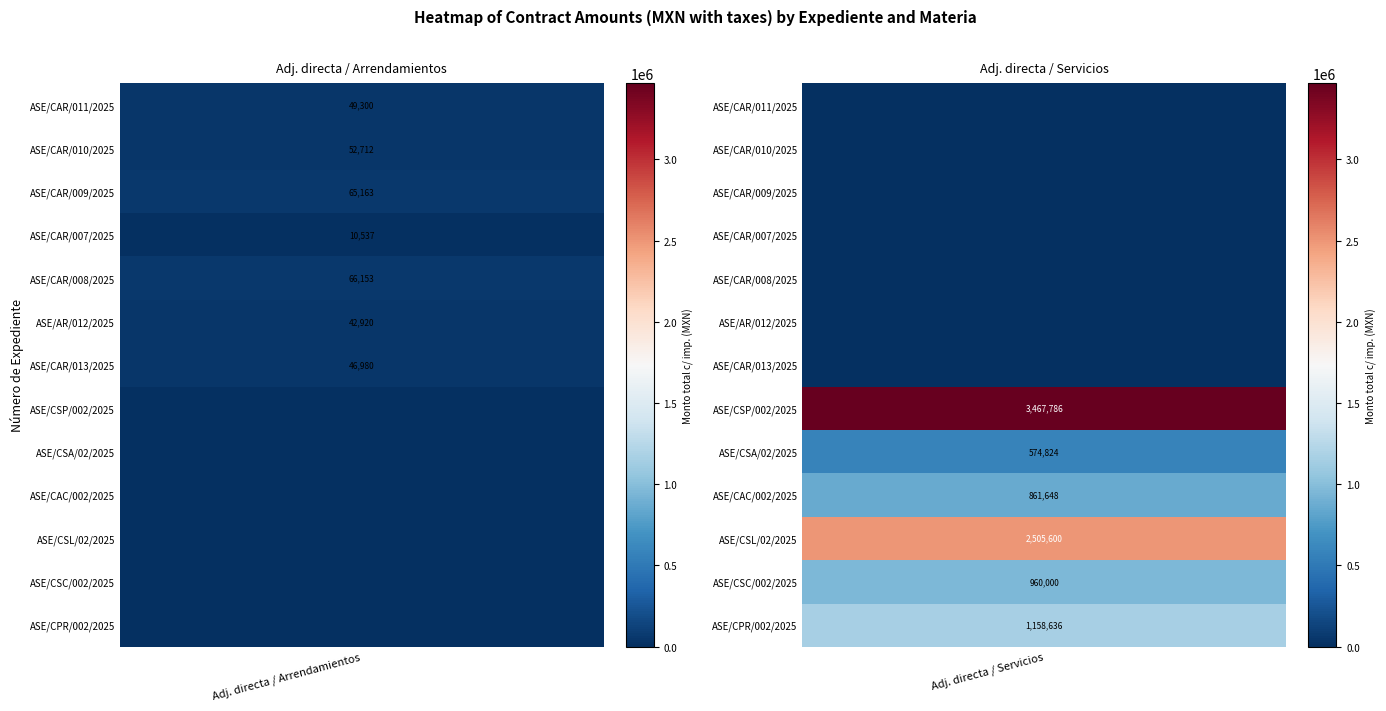

Reading left to right, list all the values displayed in this chart.

Adjudicación directa / Arrendamientos: 49300.0	52712.1	65163.0	10537.1	66153.2	42920.0	46980.0	0.0	0.0	0.0	0.0	0.0	0.0
Adjudicación directa / Servicios: 0.0	0.0	0.0	0.0	0.0	0.0	0.0	3467785.9	574823.5	861648.0	2505600.0	960000.0	1158636.1